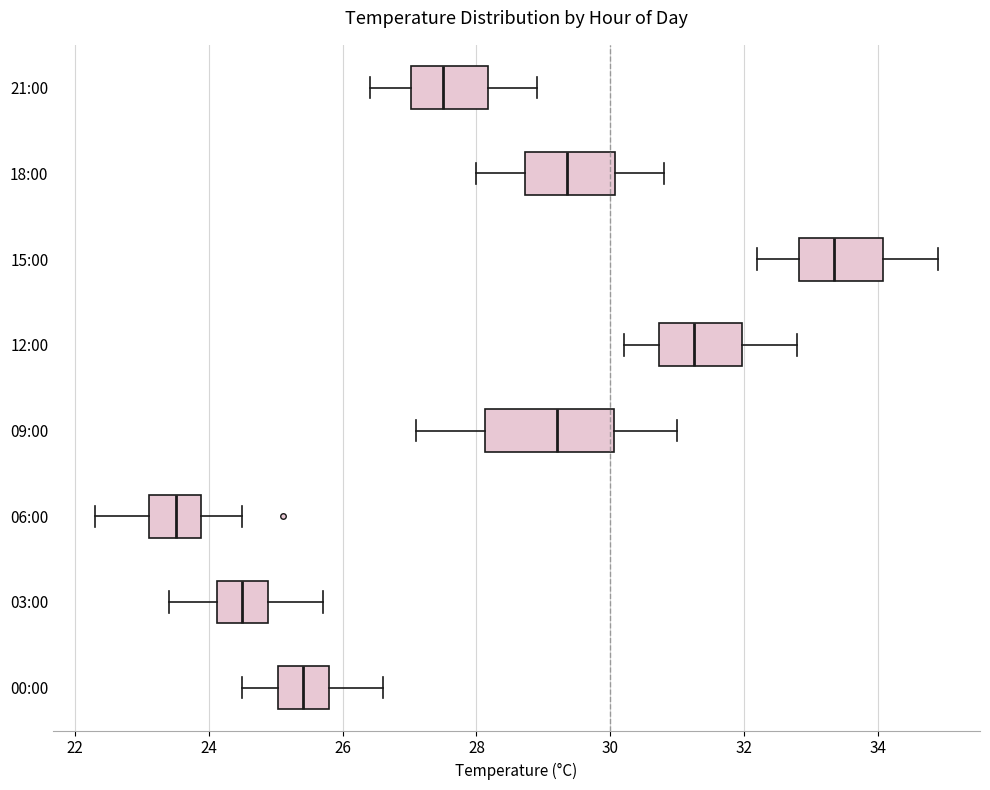

Which box has the furthest to the left median line?

06:00